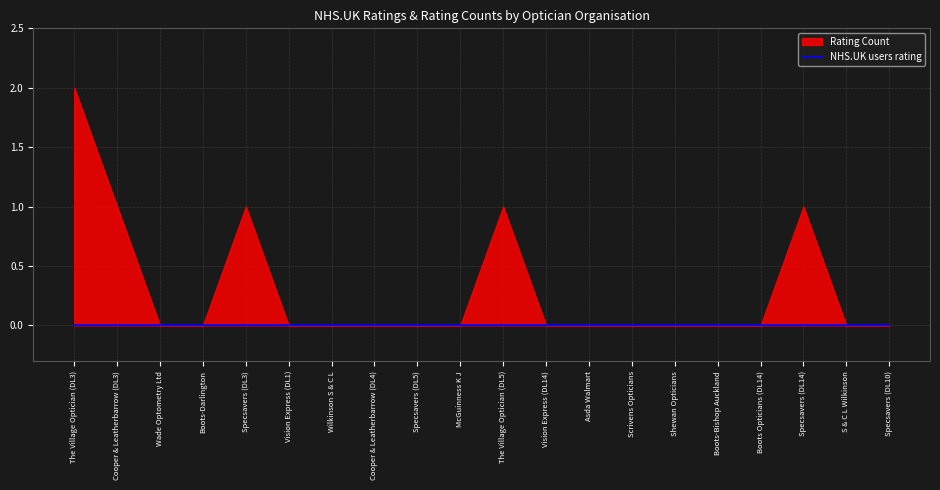

Which series changed the most between The Village Optician (DL3) and Wilkinson S & C L?

Rating Count